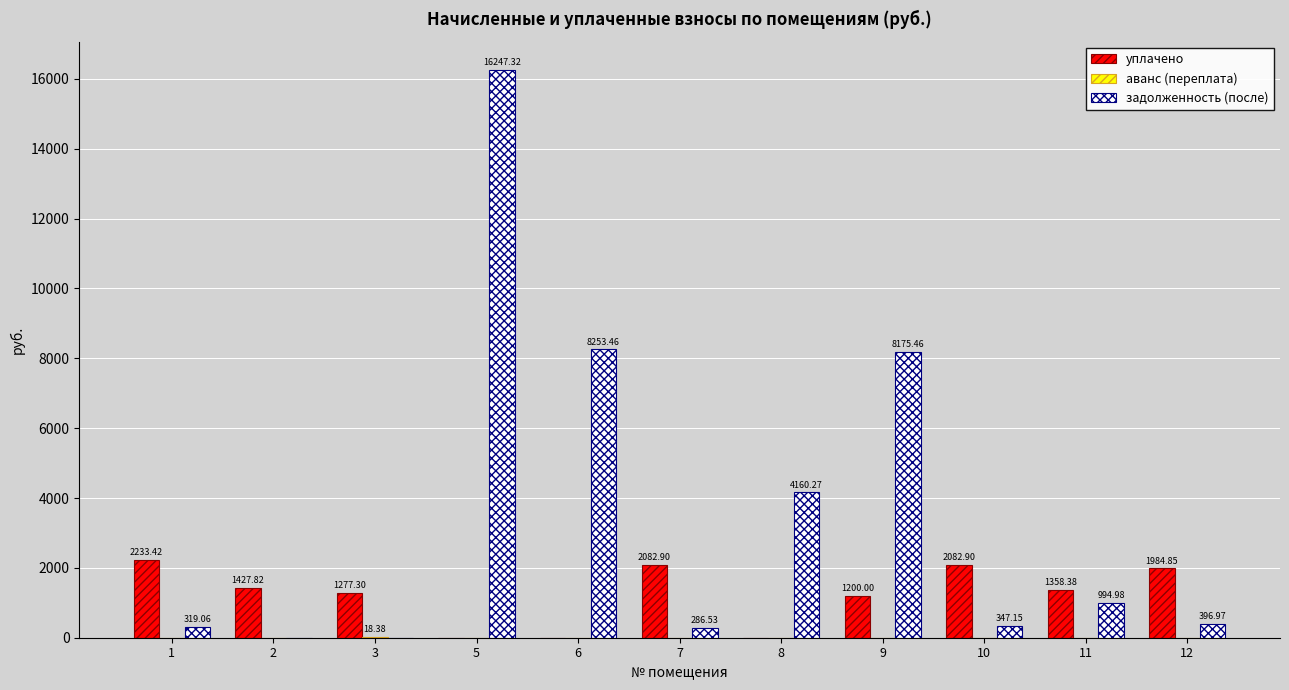

What is the sum of all уплачено values?

13647.6